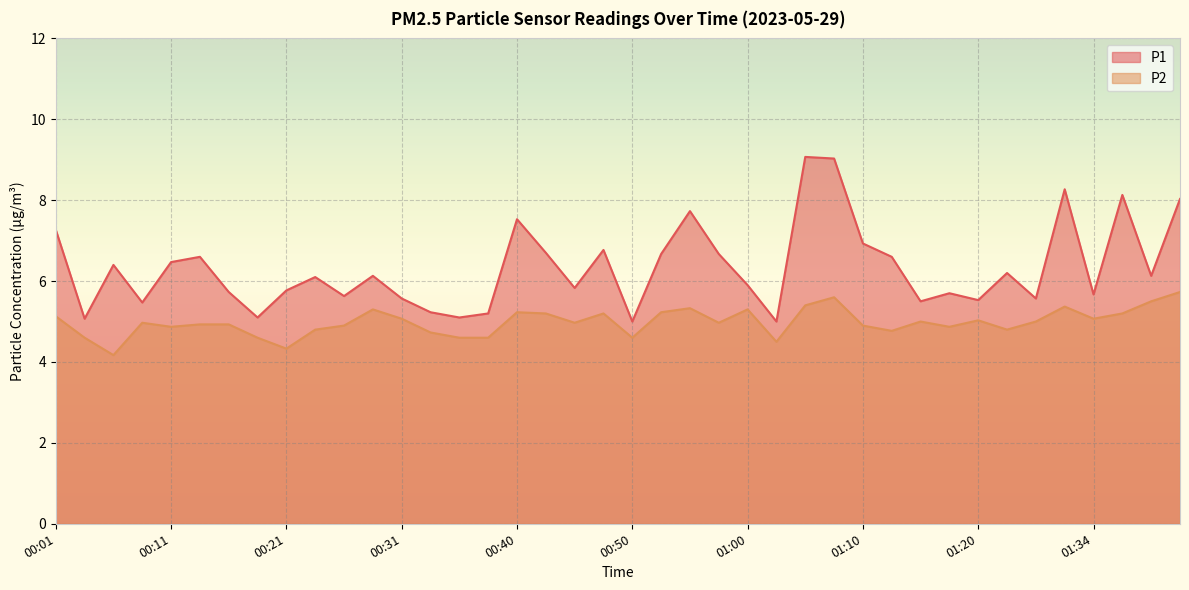

Between 01:31 and 00:53, which is larger?

01:31